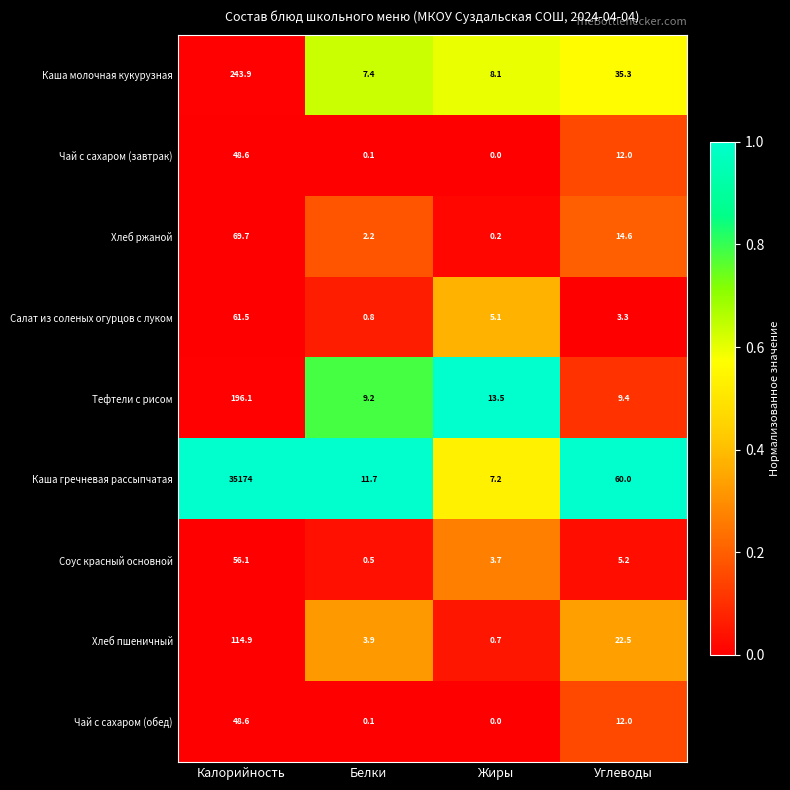

At which label does Салат из соленых огурцов с луком reach its peak?

Калорийность